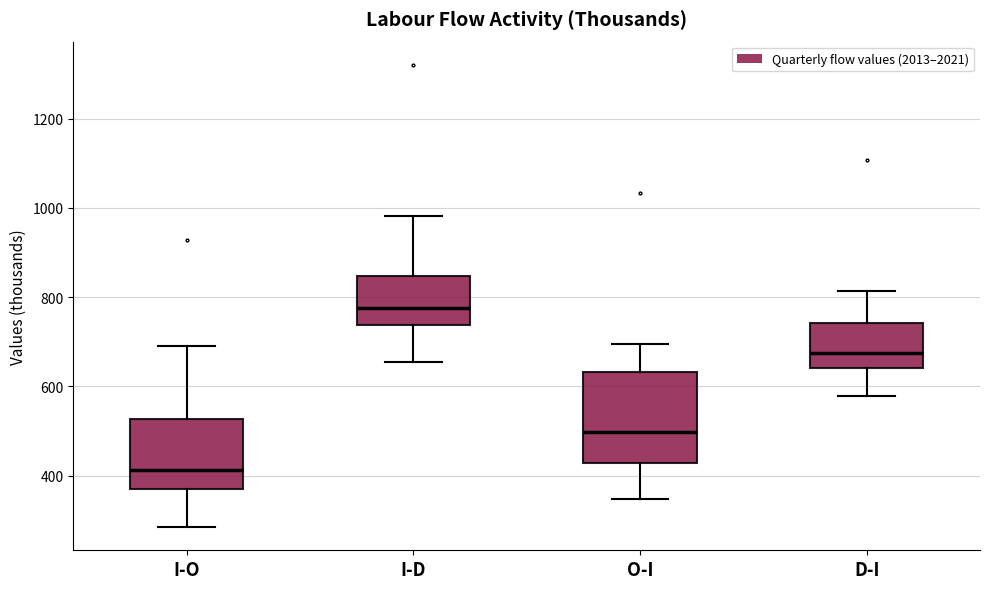

Where does the median line of the box for I-O sit on the y-axis? The values are not printed on the chart, so give them approximately, as read against the axis.

420